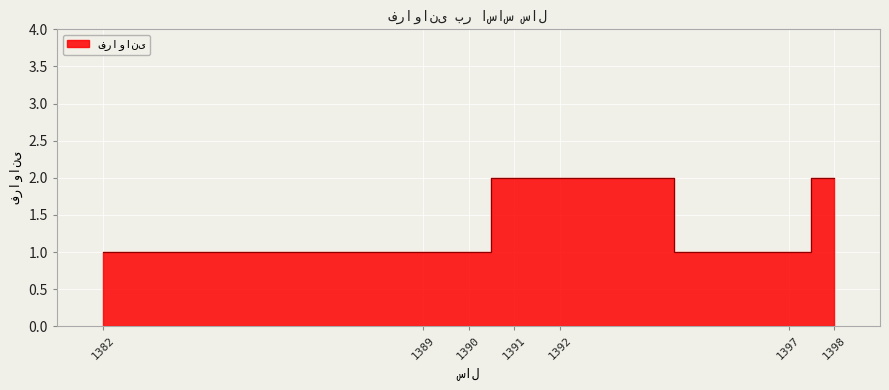

The chart shows a value of 1 at 1390. True or false?

True